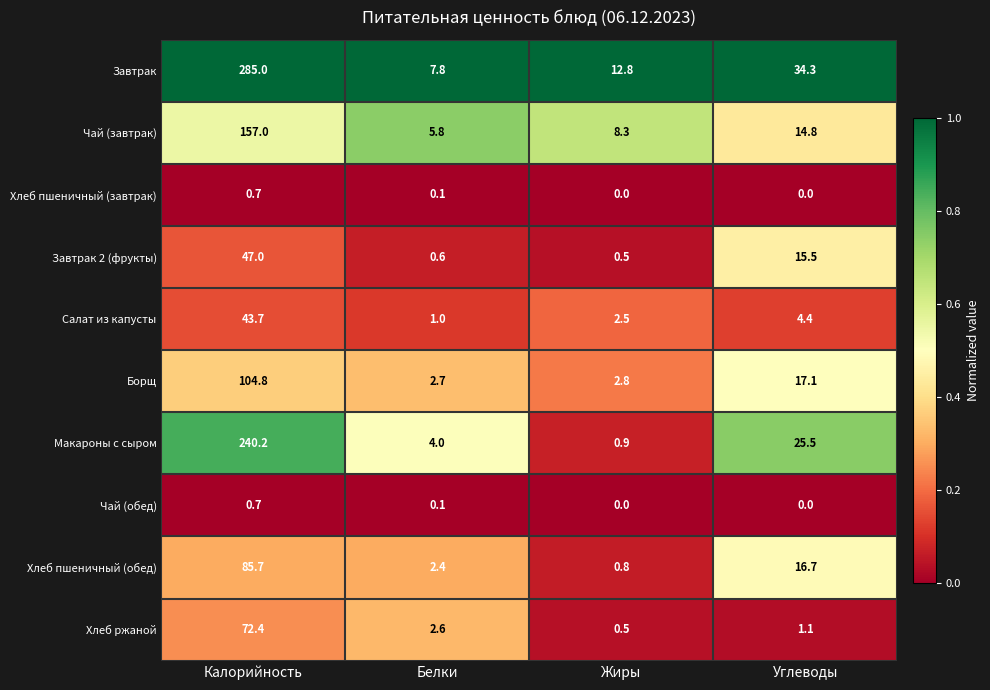

At which category is the sum across all series the highest?

Калорийность